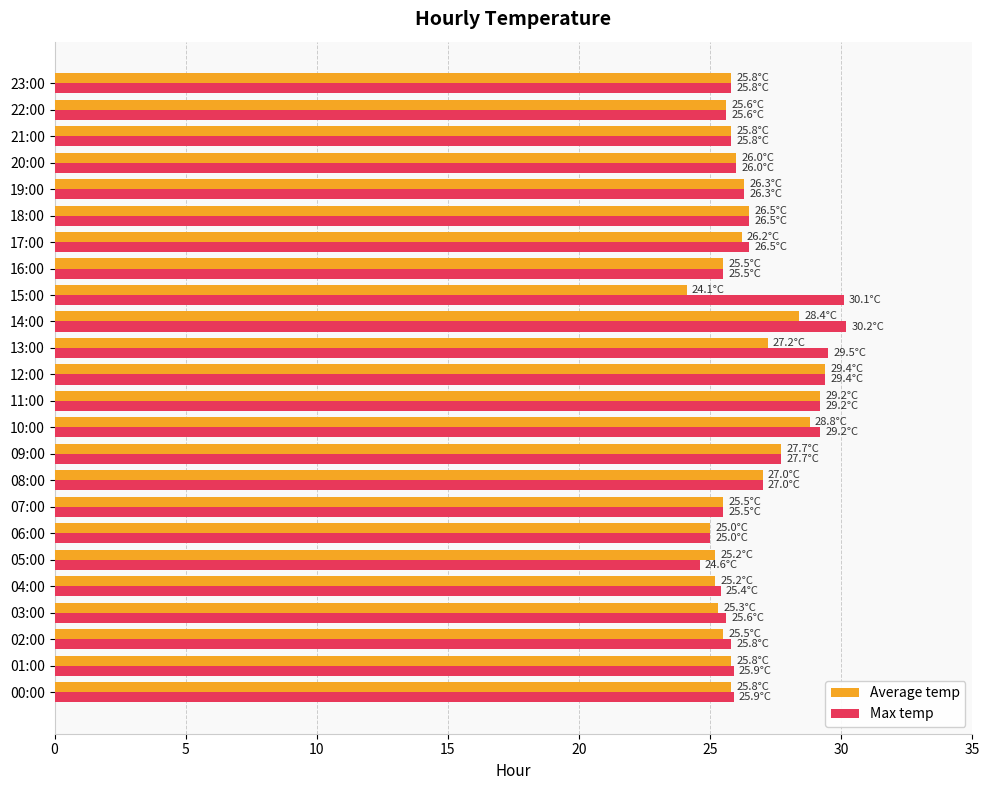

Rank the series by their maximum value, from highest to lowest.

Max temp, Average temp